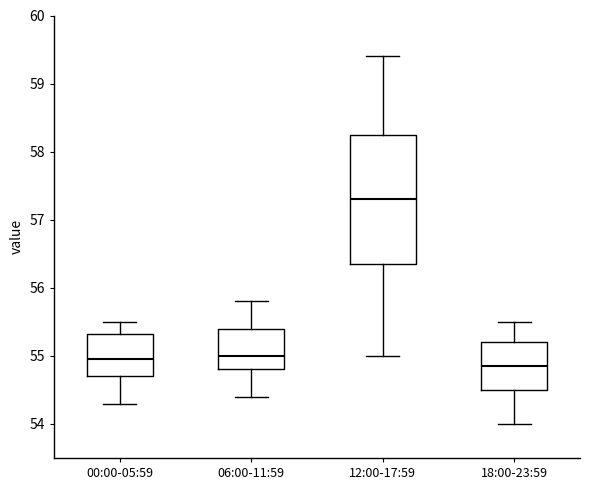

Comparing the boxes themselves (not the whiskers), which one is the tallest?

12:00-17:59